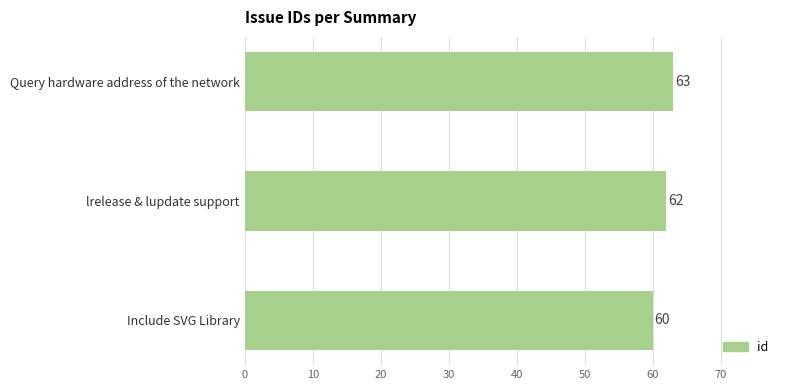

Reading bottom to top, what are all the values shown in this chart?

60	62	63